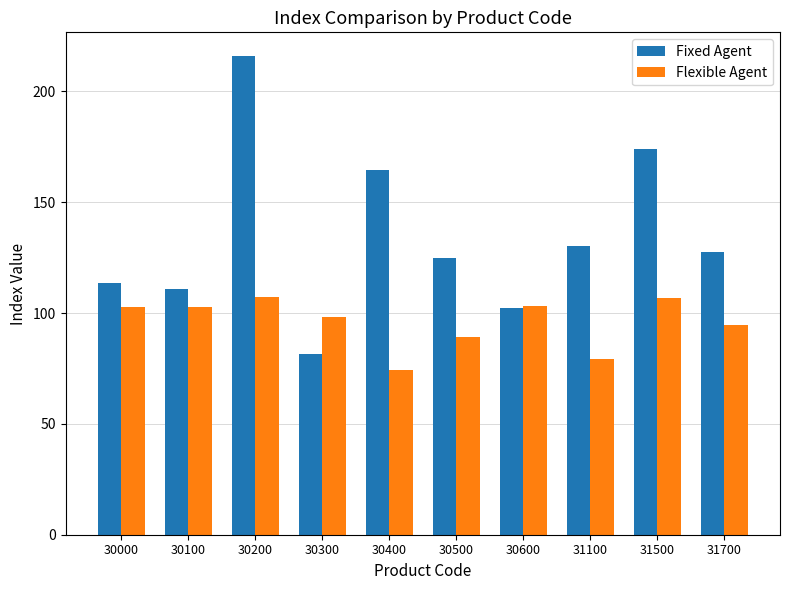

What is the spread (max minus min) of values at 31100?

51.1